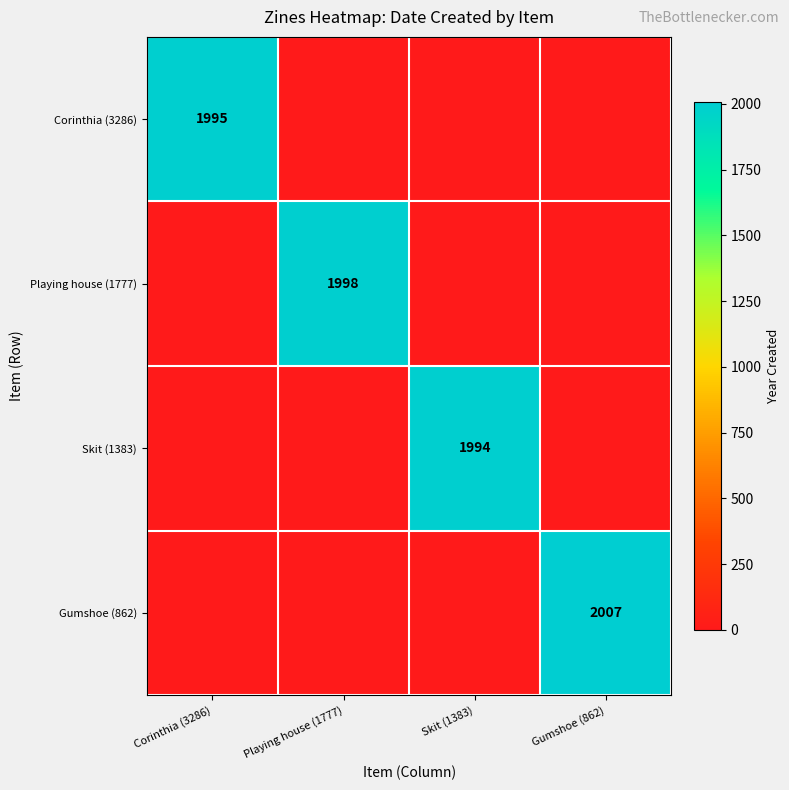

The Skit (1383) series shows 742 at Skit (1383). True or false?

False